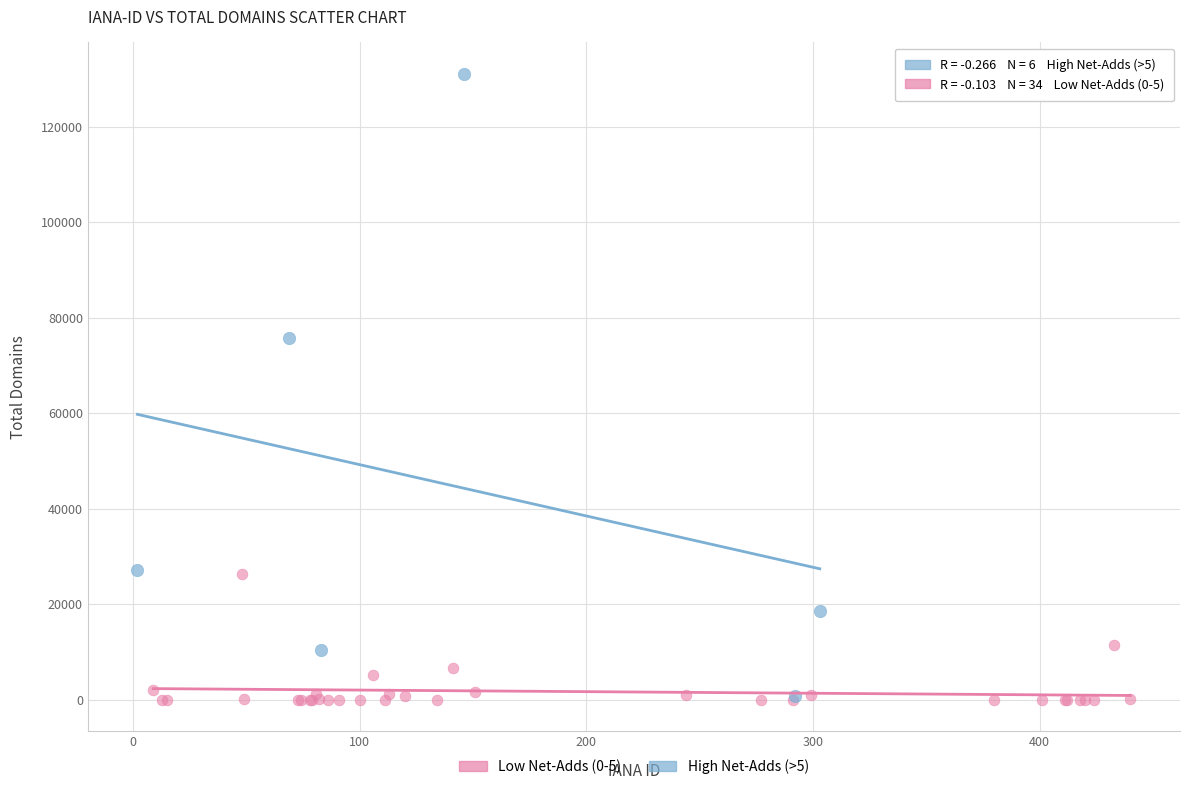

Which series reaches the maximum Y coordinate?

High Net-Adds (>5)